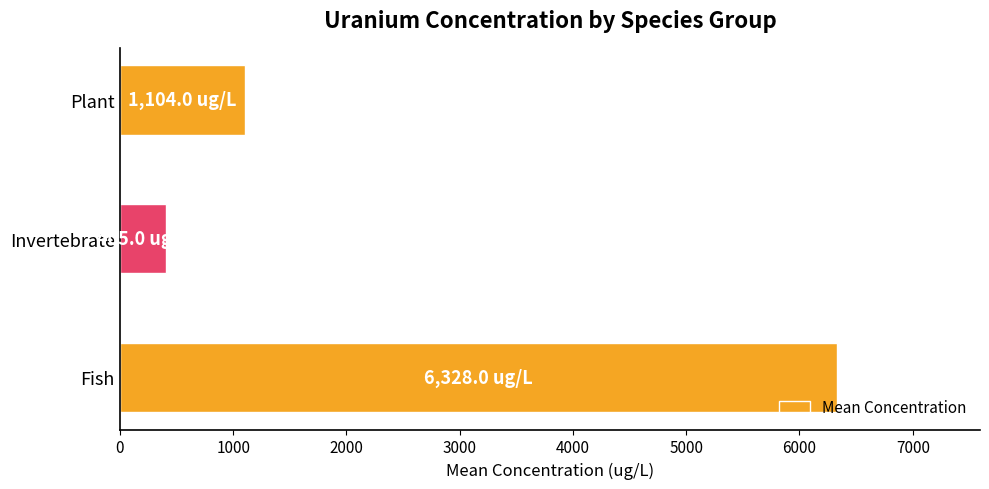

At which label is the value closest to 3366?

Plant